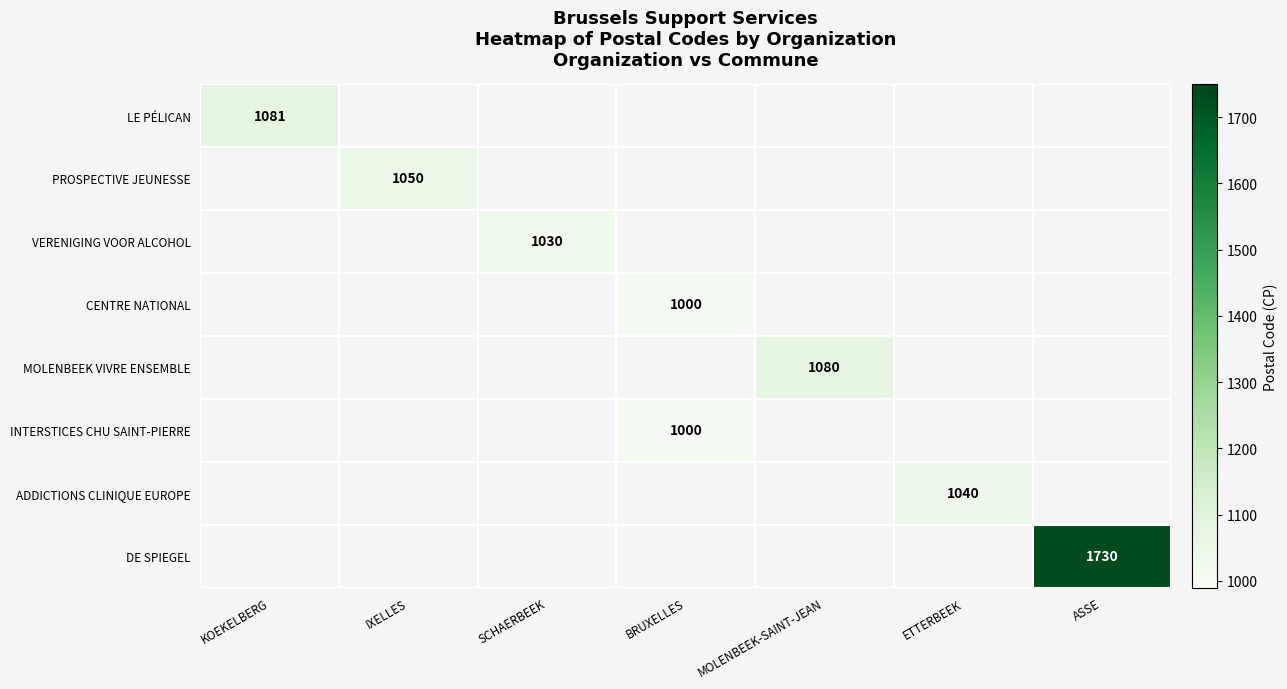

True or false: ADDICTIONS CLINIQUE EUROPE has a value of 1040 at ETTERBEEK.

True